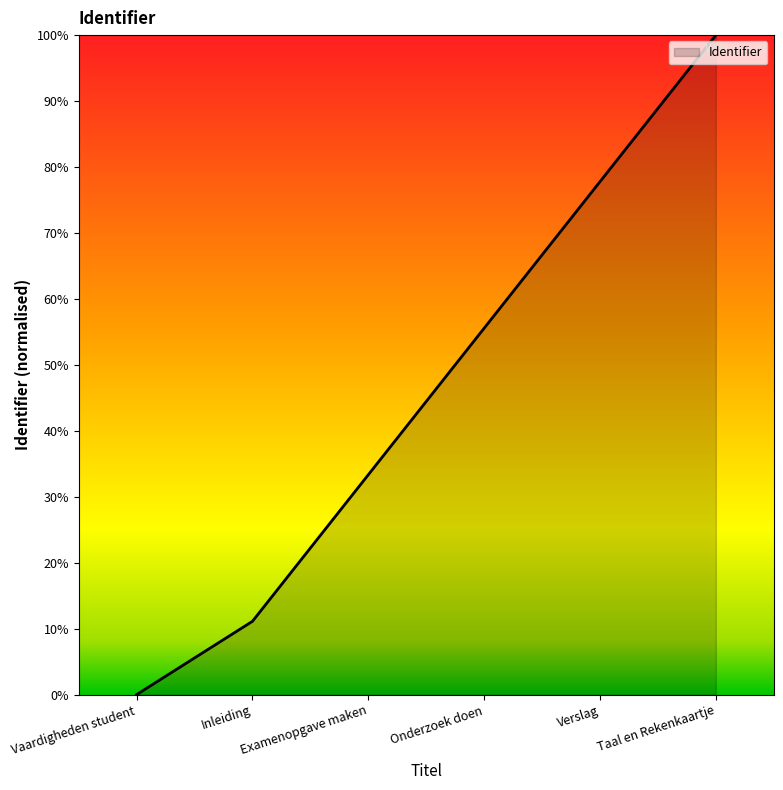

At which label does the data first exceed 55?

Onderzoek doen